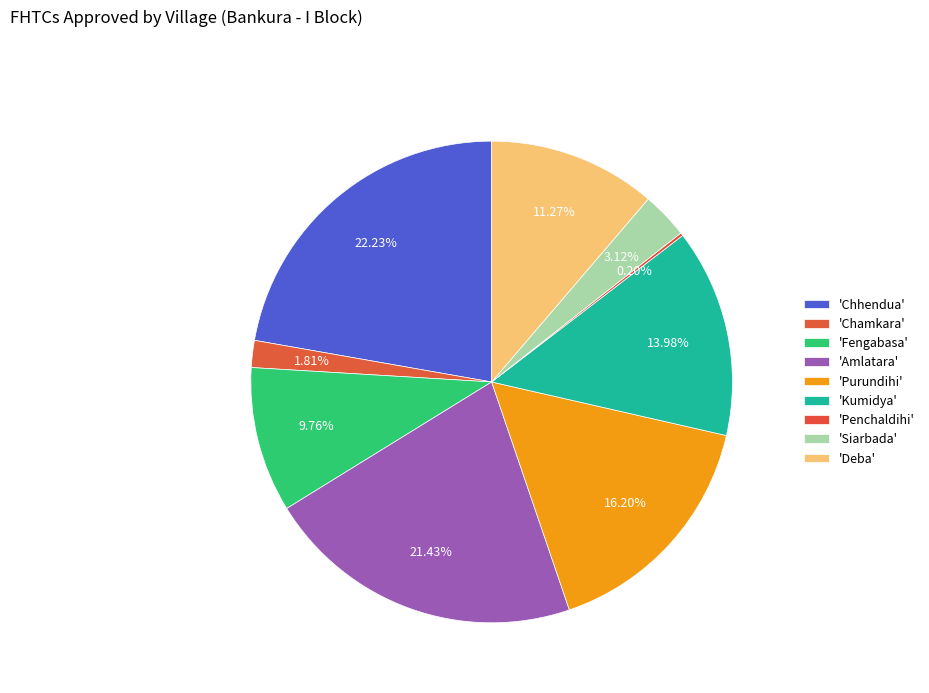

Count the number of slices in the pie.

9